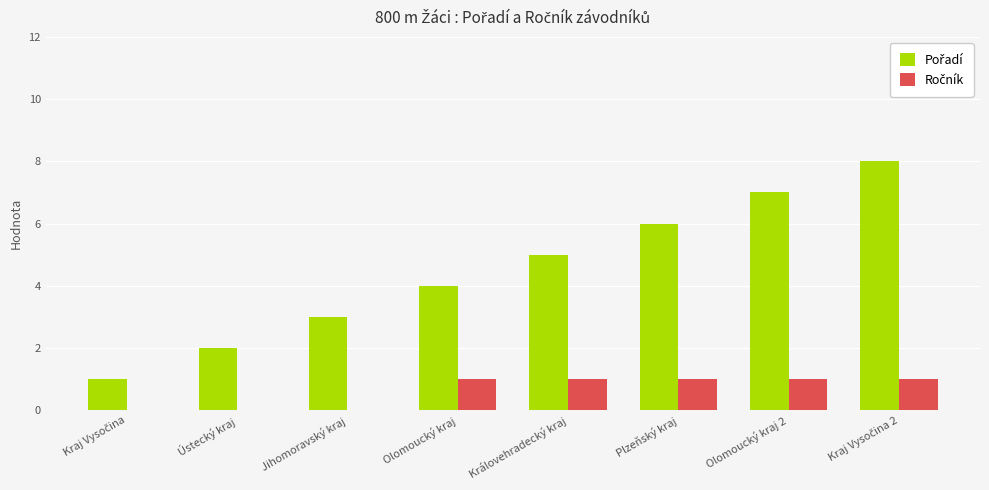

What is the maximum value shown in the chart?

8